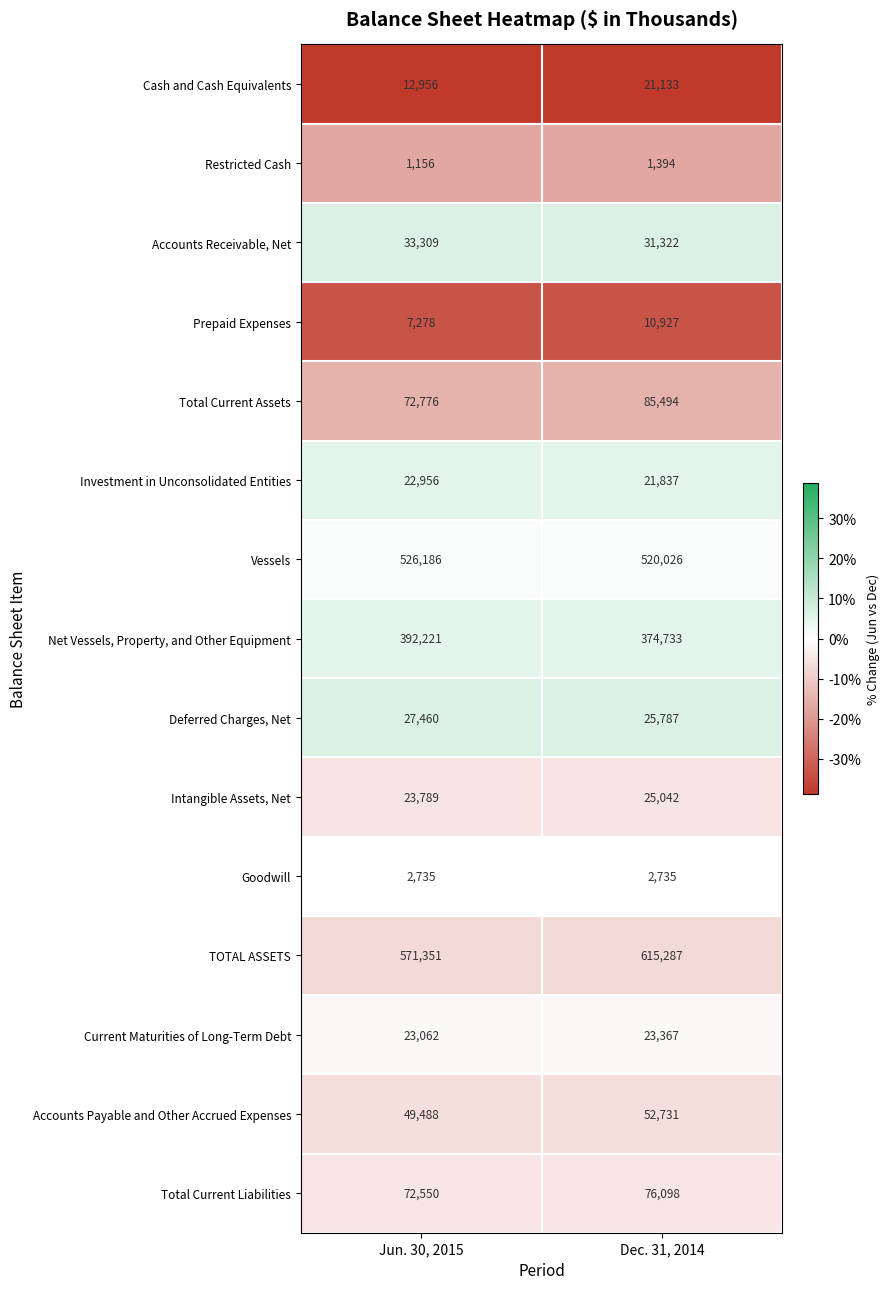

The value of Deferred Charges, Net at Dec. 31, 2014 is 39259. True or false?

False